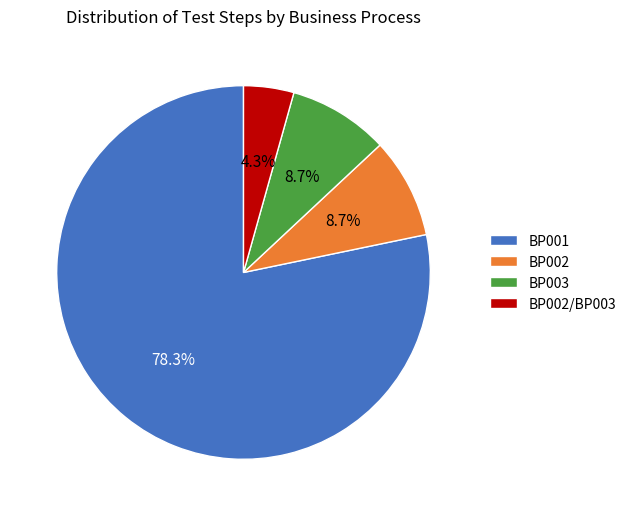

Is there any slice that represents more than half of the pie?

Yes